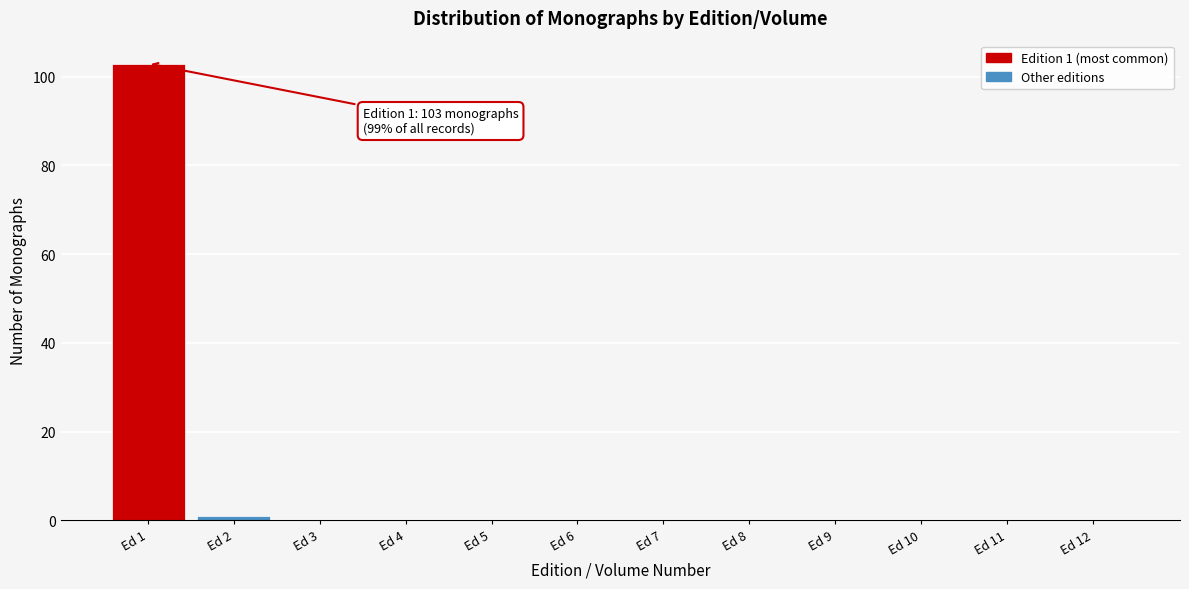

Reading left to right, what are all the values shown in this chart?

Ed 1=103	Ed 2=1	Ed 3=0	Ed 4=0	Ed 5=0	Ed 6=0	Ed 7=0	Ed 8=0	Ed 9=0	Ed 10=0	Ed 11=0	Ed 12=0